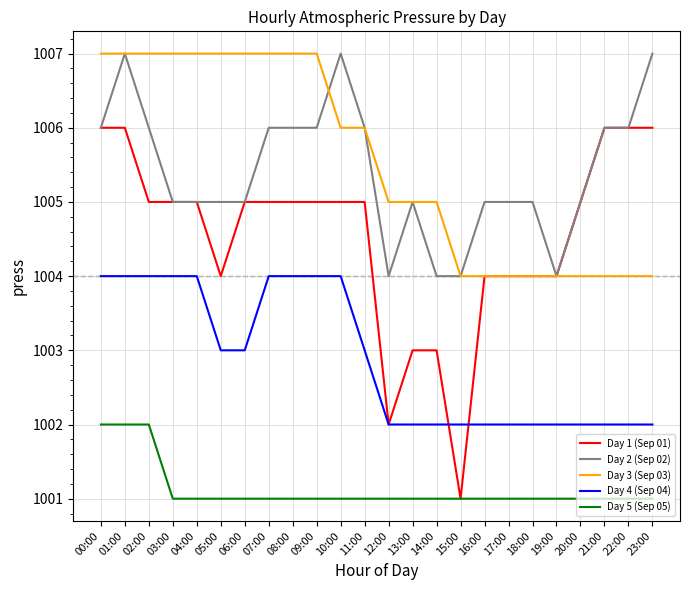

What is the highest value of the Day 4 (Sep 04) series?

1004